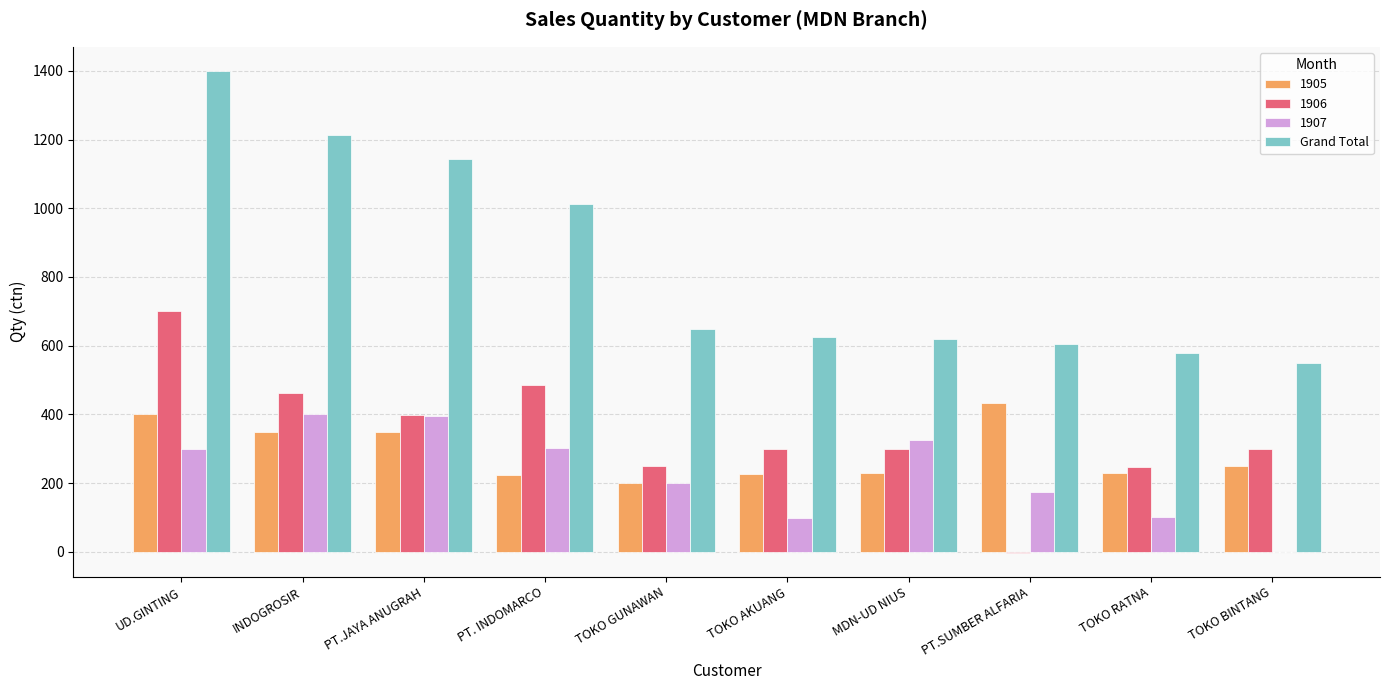

What is the sum of the 1907 values at INDOGROSIR and TOKO GUNAWAN?

600.0